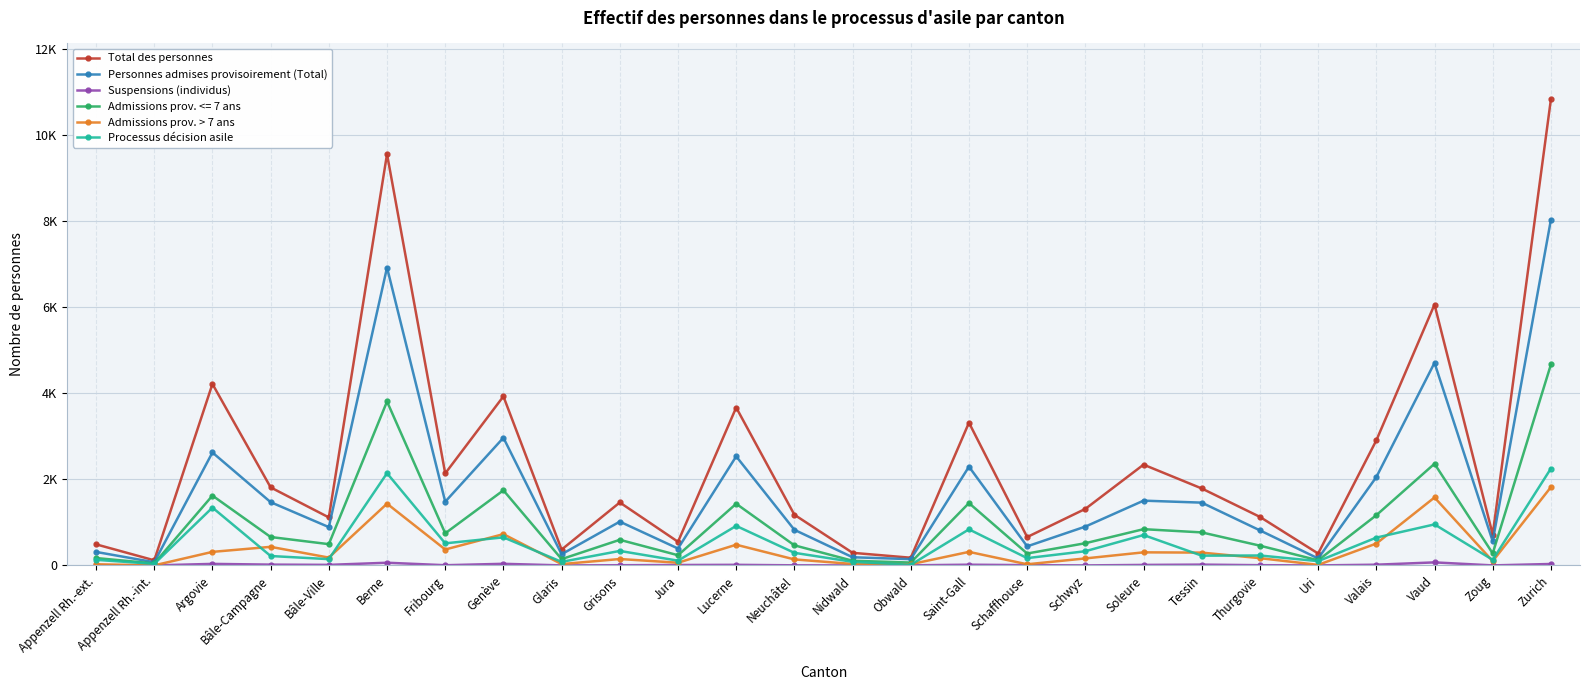

What is the sum of the Processus décision asile values at Vaud and Saint-Gall?

1791